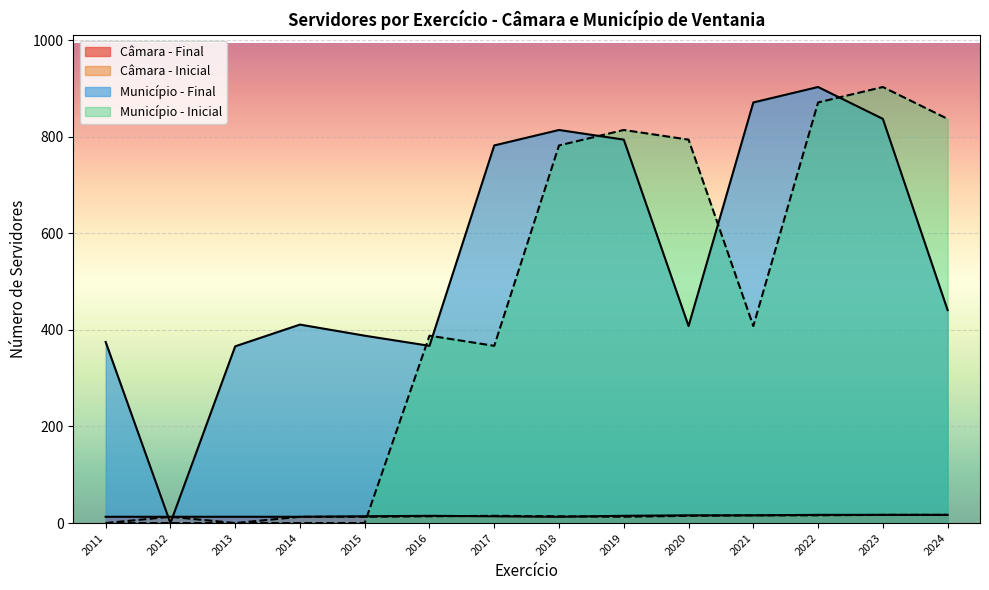

Which series has the widest spread of values?

Inicial